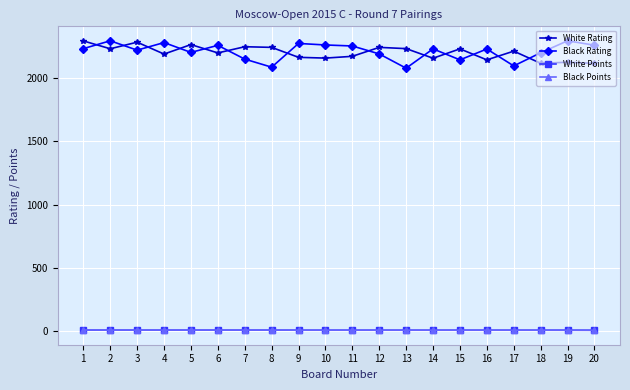

True or false: White Rating has more than 2 interior local peaks.

True